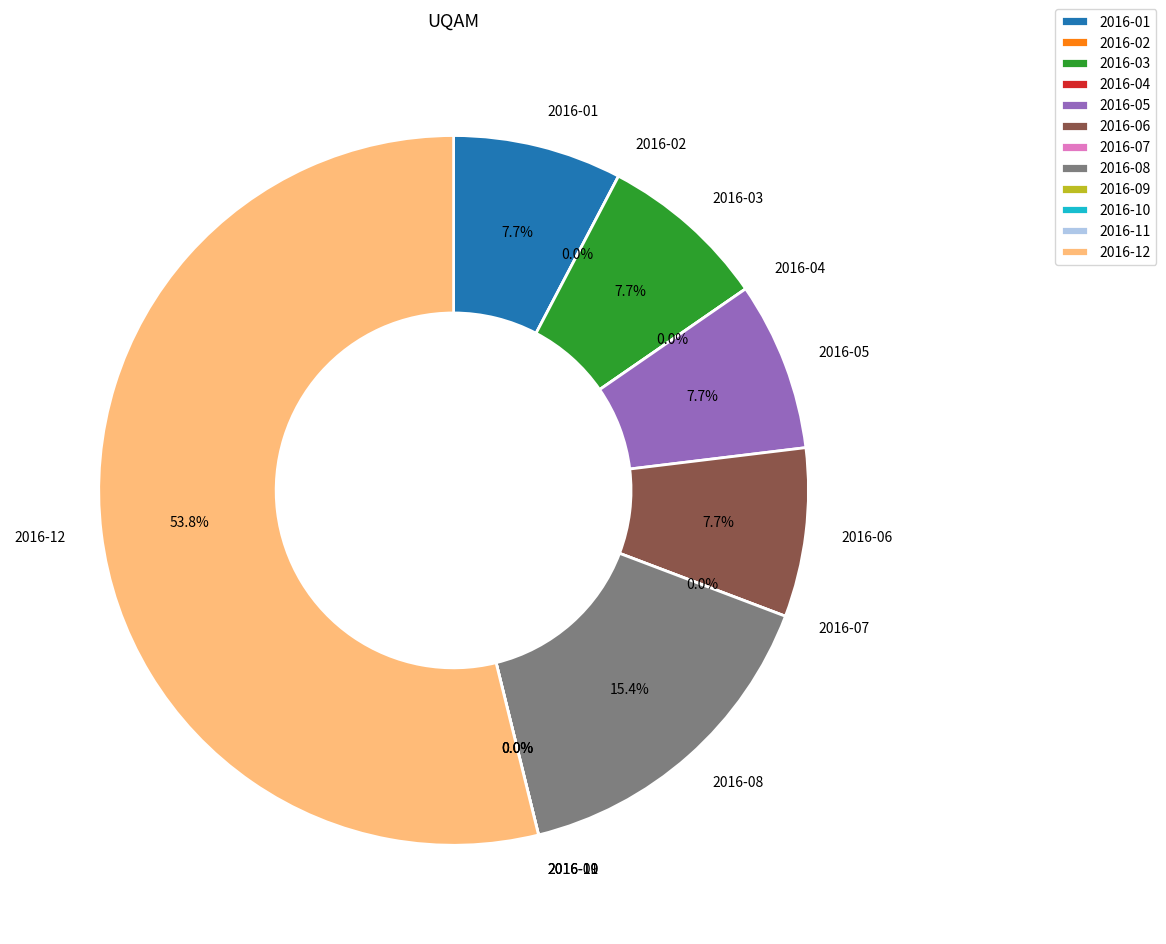

Which slice represents more than half of the pie?

2016-12